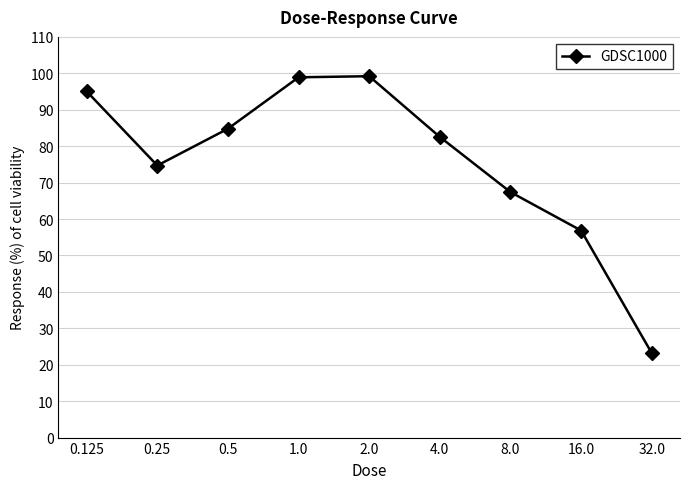

Which has a higher value, 1.0 or 32.0?

1.0